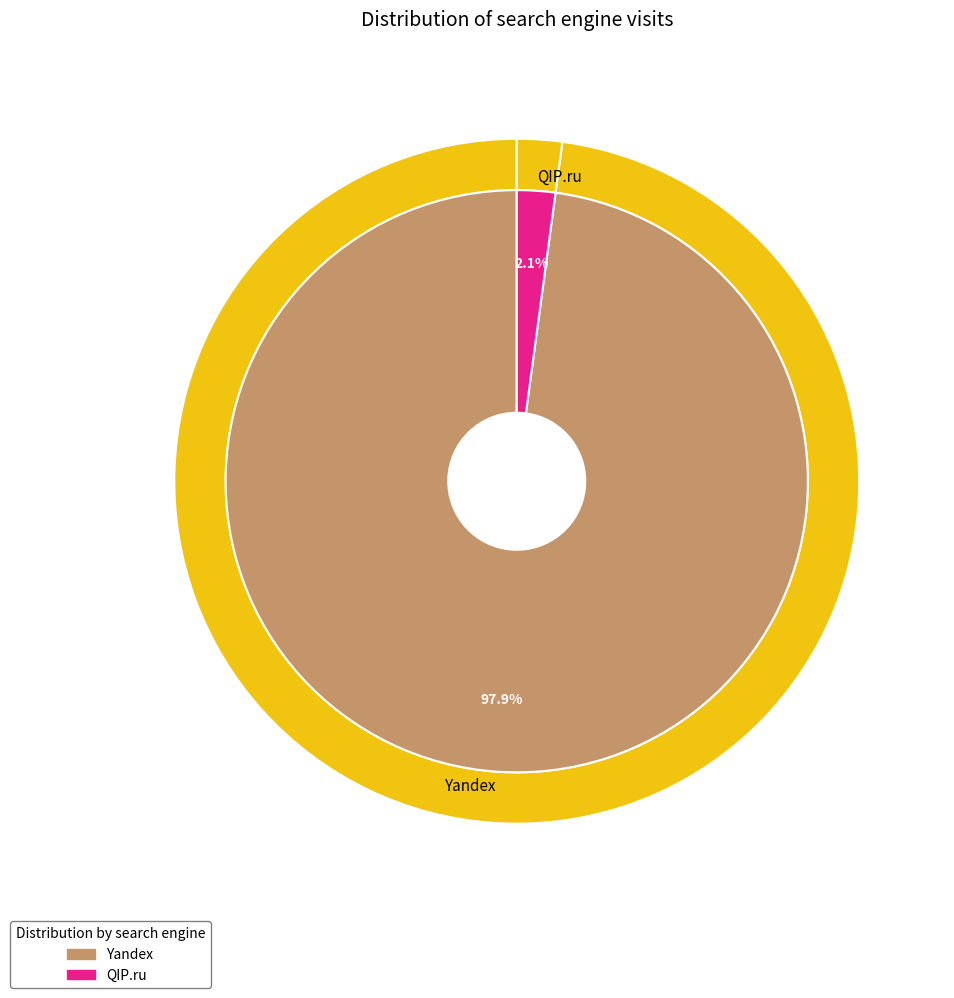

Which slice is the largest?

Yandex